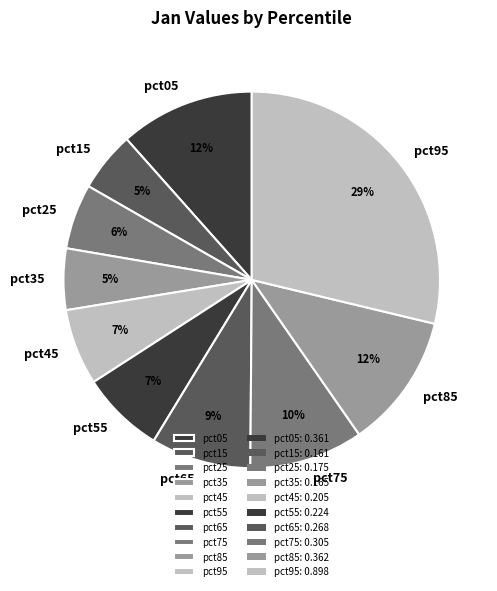

Combined, do pct05 and pct35 account for over 50%?

No